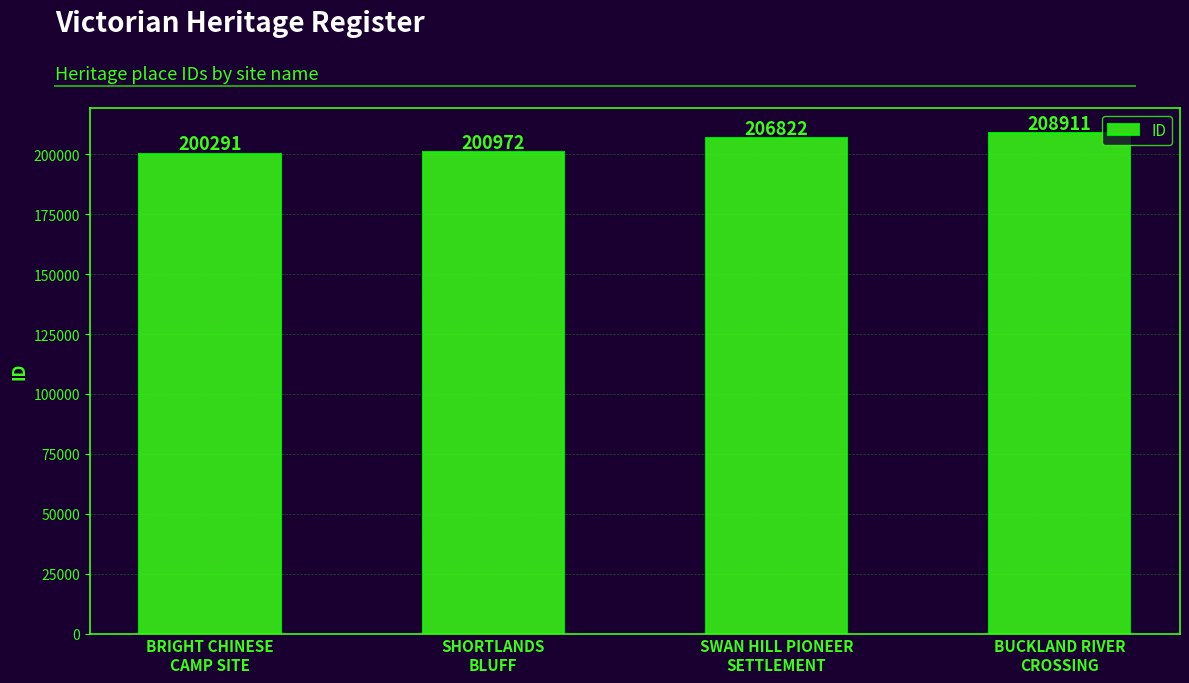

List the labels in order of value, smallest first.

BRIGHT CHINESE
CAMP SITE, SHORTLANDS
BLUFF, SWAN HILL PIONEER
SETTLEMENT, BUCKLAND RIVER
CROSSING